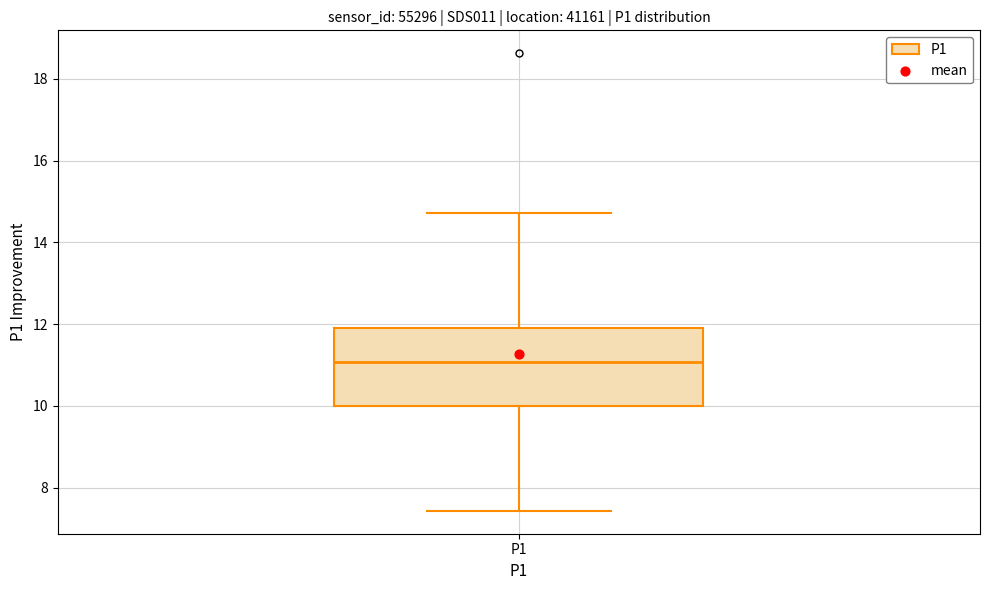

Read this box plot against the y-axis: the position of the median line, the range covered by the box, and the ends of both whiskers. The values are not printed on the chart, so give them approximately, as read against the axis.

median 11.0, box 10.0 to 12.0, whiskers 7.4 to 14.8